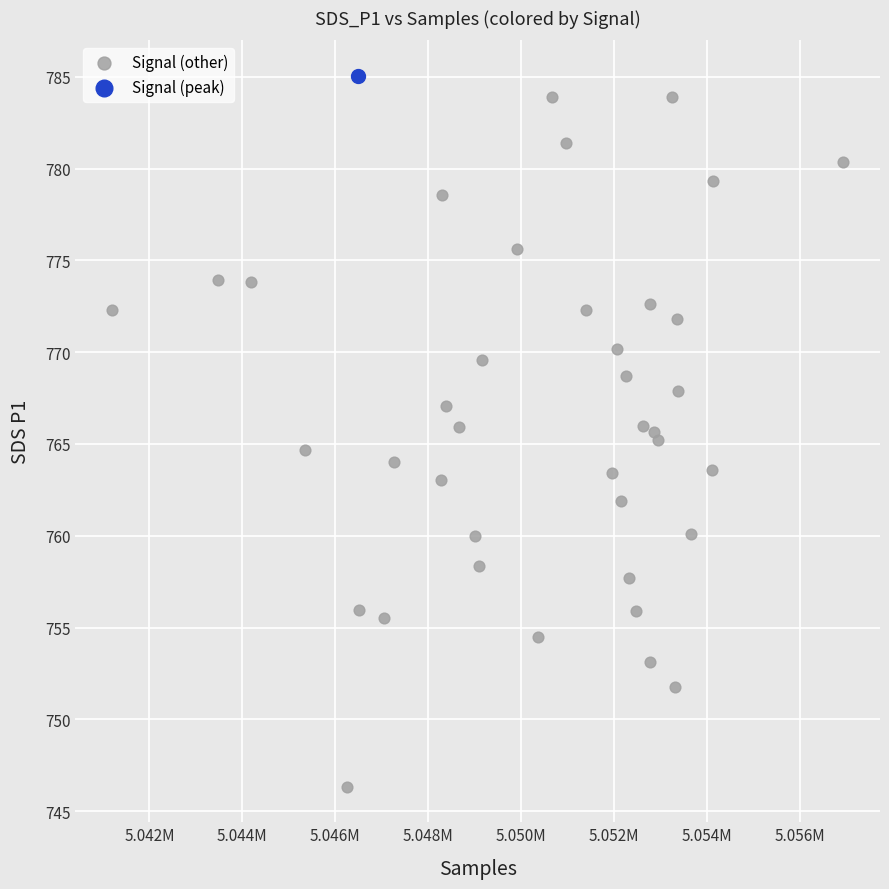

What are all the series names shown in the legend?

Signal (other), Signal (peak)